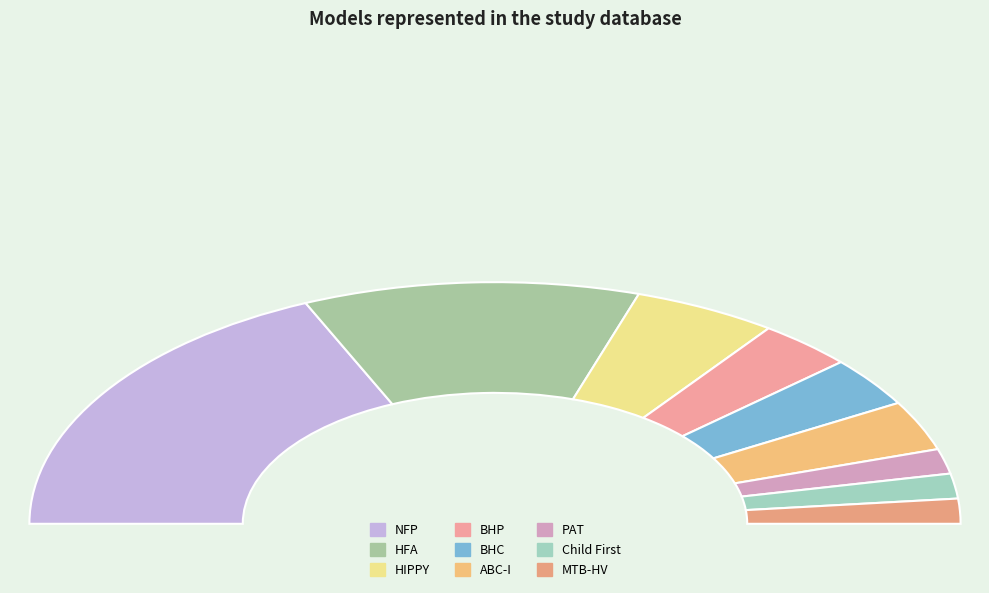

How many segments does this pie chart have?

9